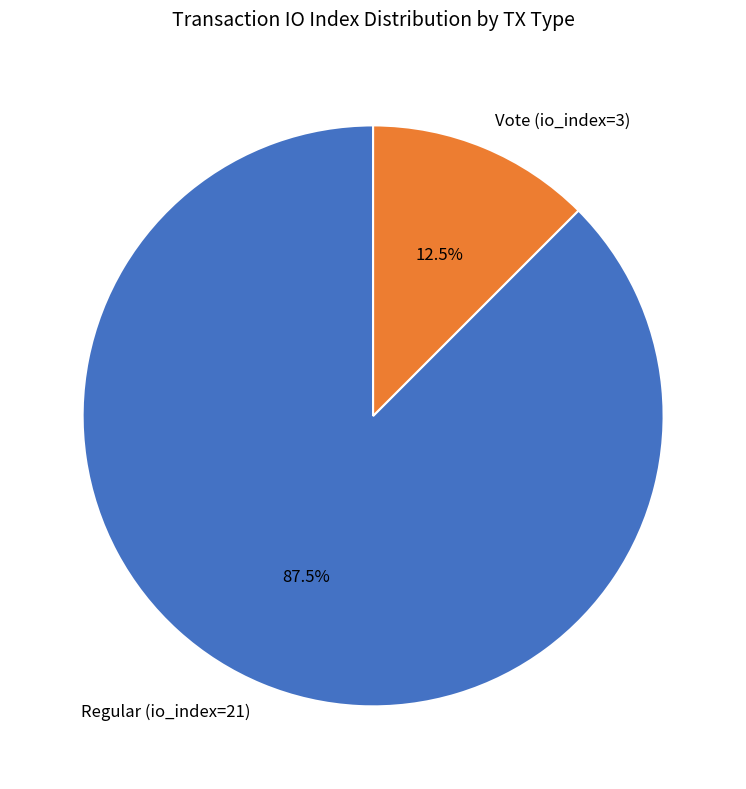

Rank the categories by value from highest to lowest.

Regular (io_index=21), Vote (io_index=3)